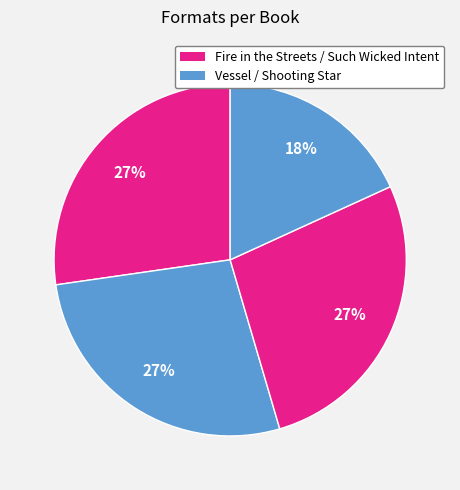

How many segments does this pie chart have?

4